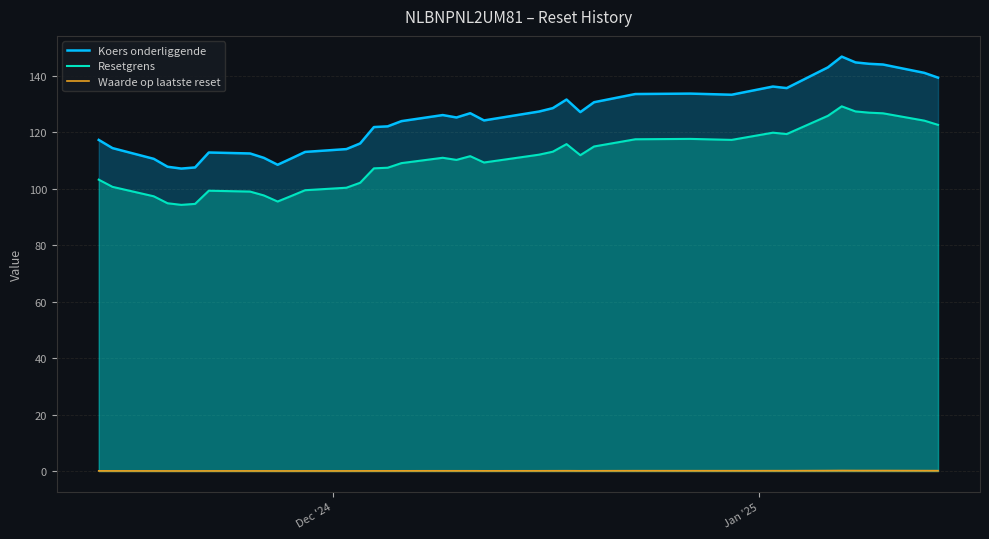

Which series has the largest total across all categories?

Koers onderliggende